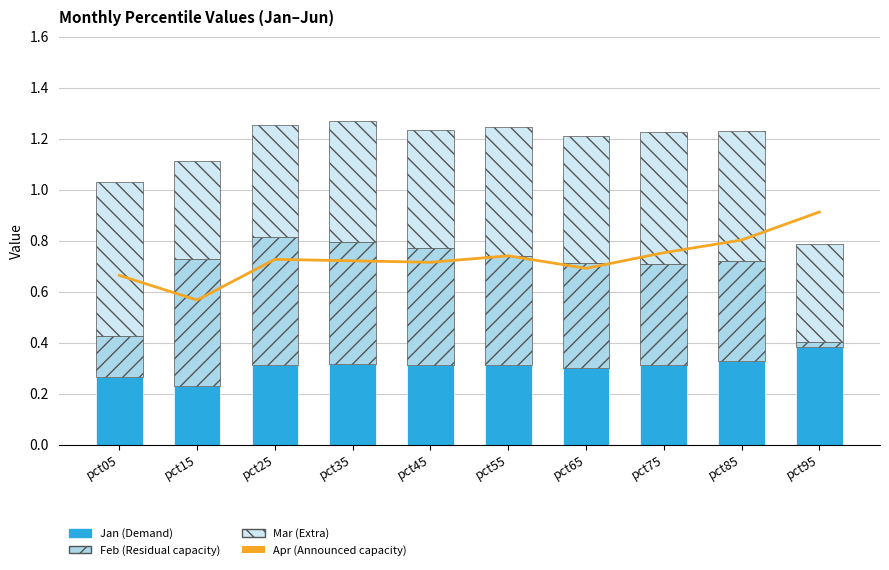

What is the difference between the Feb values at pct05 and pct55?

0.3